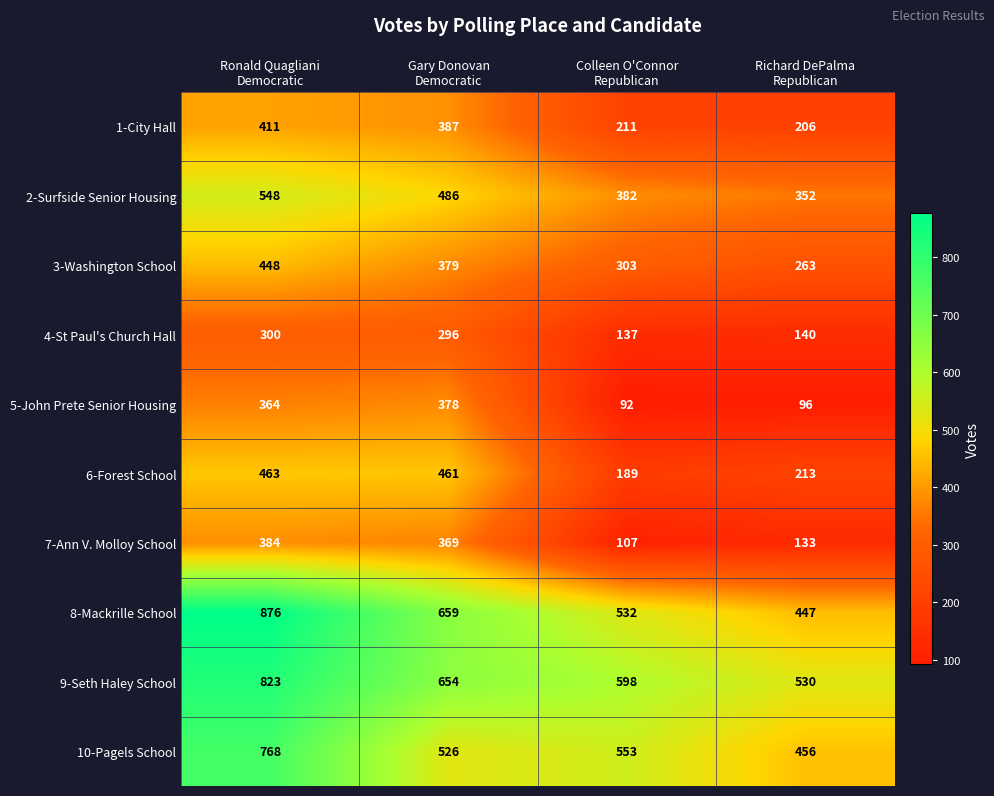

At Colleen O'Connor
Republican, list the series in order from largest to smallest.

9-Seth Haley School, 10-Pagels School, 8-Mackrille School, 2-Surfside Senior Housing, 3-Washington School, 1-City Hall, 6-Forest School, 4-St Paul's Church Hall, 7-Ann V. Molloy School, 5-John Prete Senior Housing